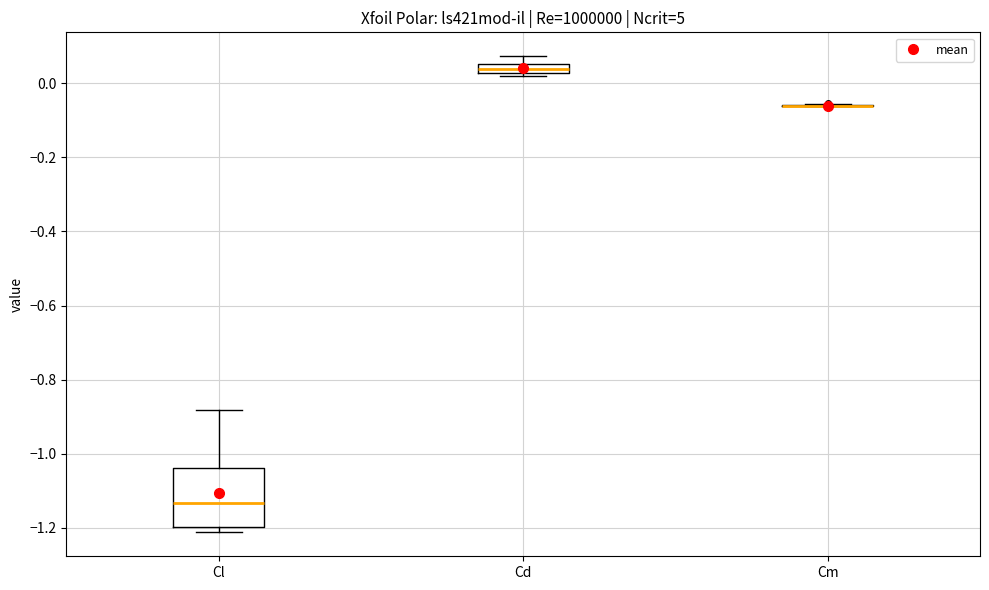

Which box is the tallest, from its lower edge to its upper edge?

Cl